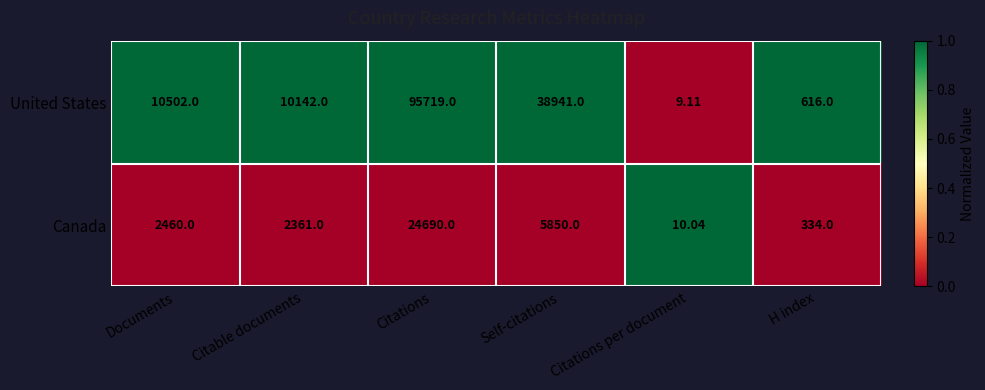

What is the maximum value shown in the chart?

95719.0